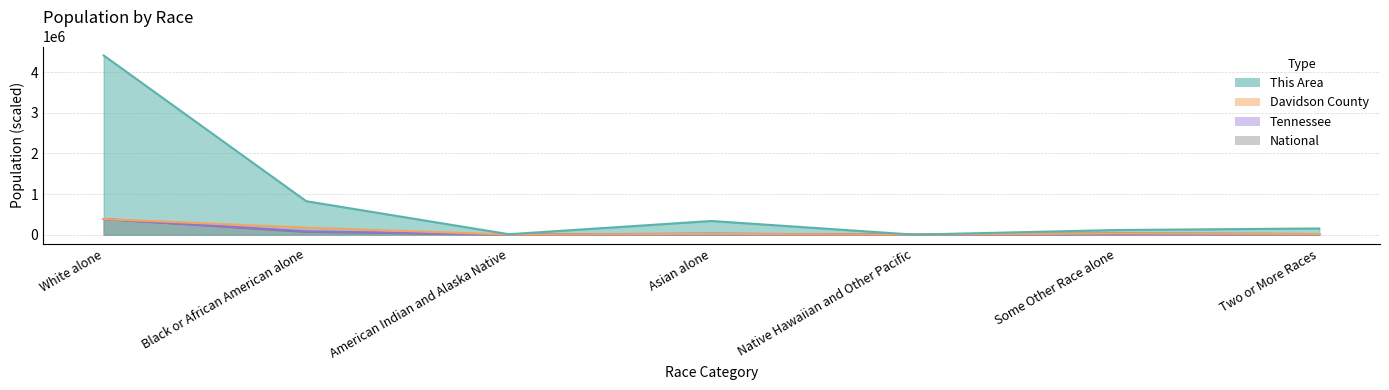

Between which two adjacent categories do National and Davidson County first intersect?

Black or African American alone and American Indian and Alaska Native